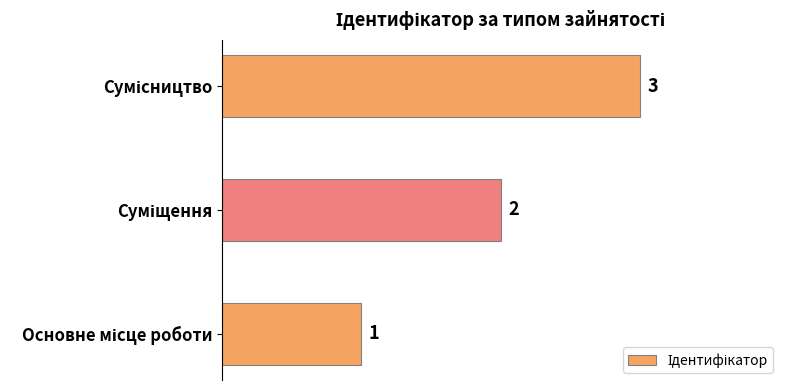

What is the sum of all values?

6